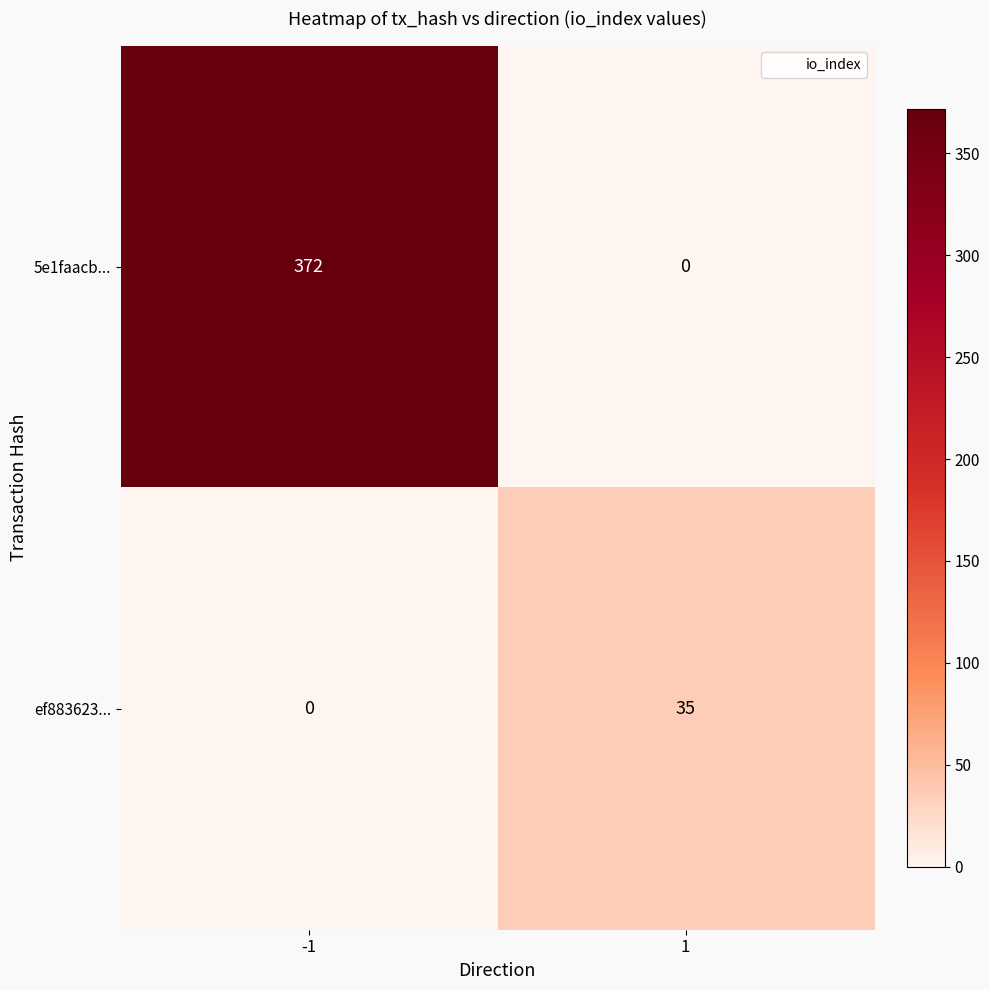

Which series has the largest total across all categories?

5e1faacb...